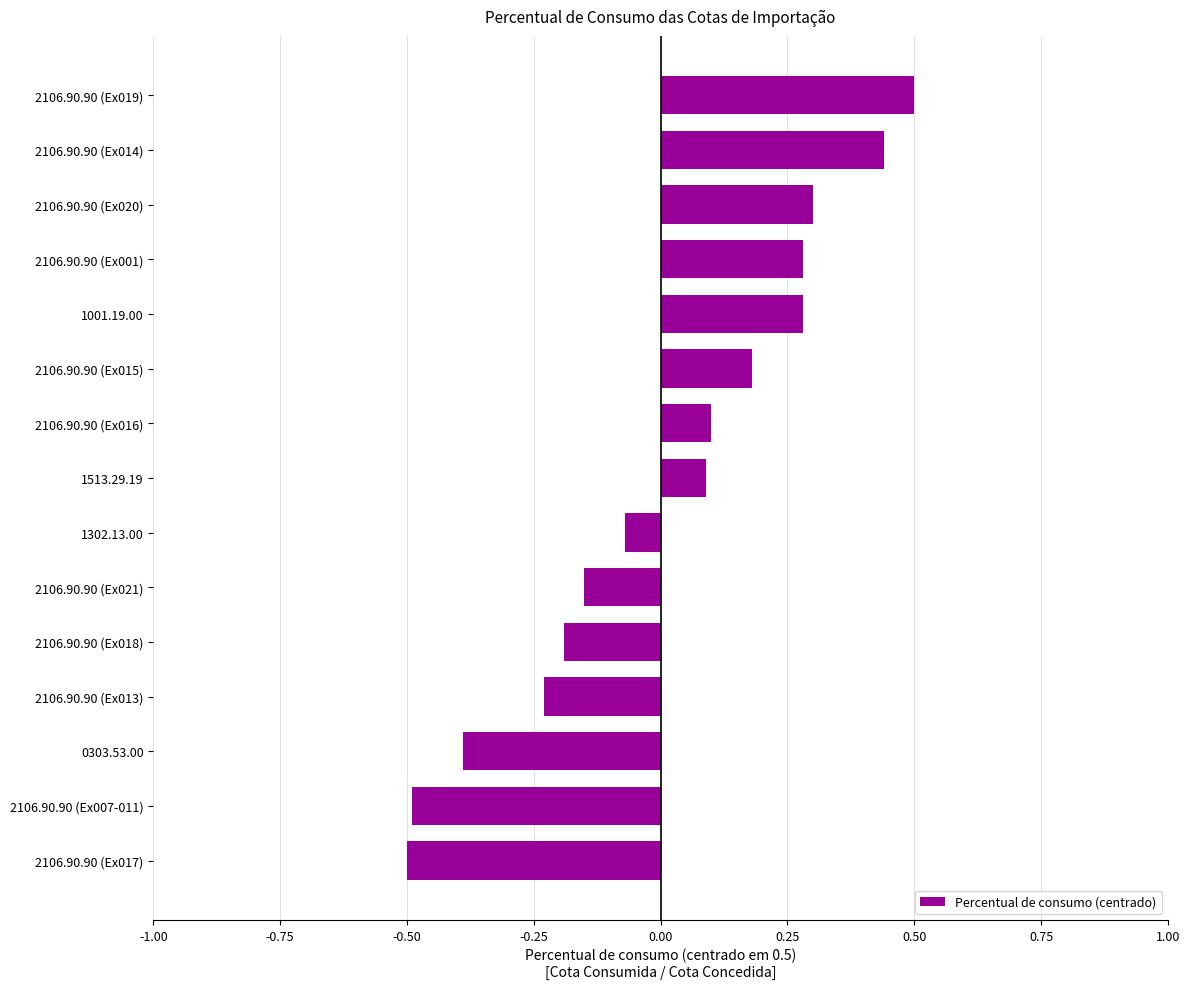

What is the difference between the second highest and second lowest values?

0.9